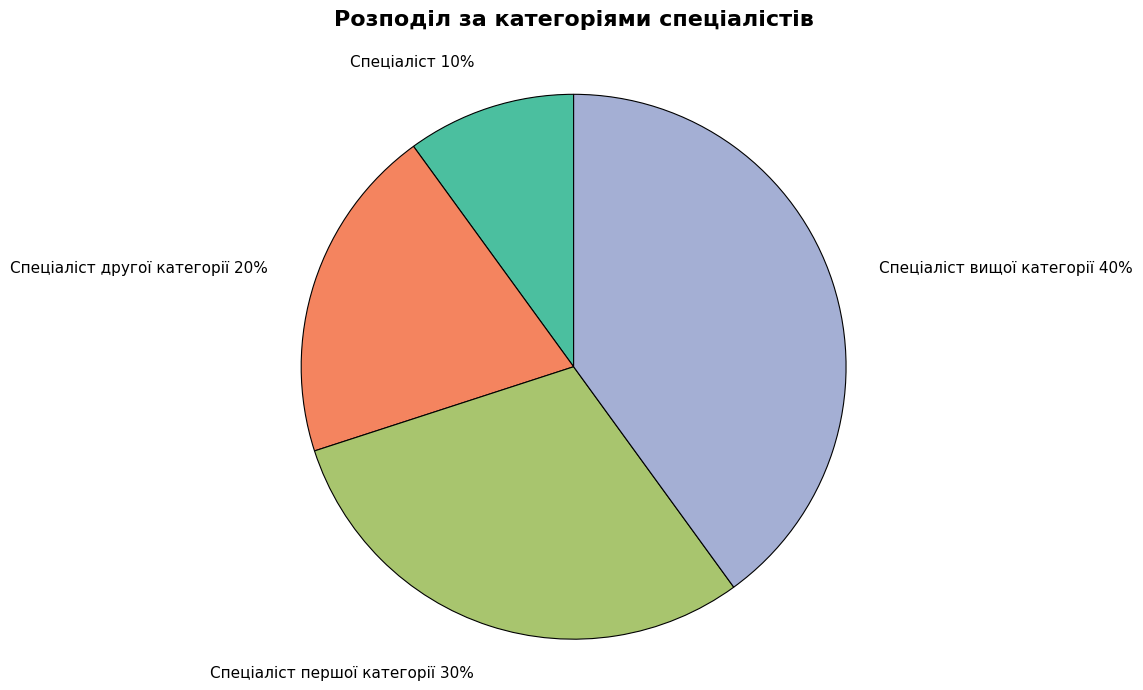

To the nearest percent, what is the difference between the largest and smallest slice percentages?

30%